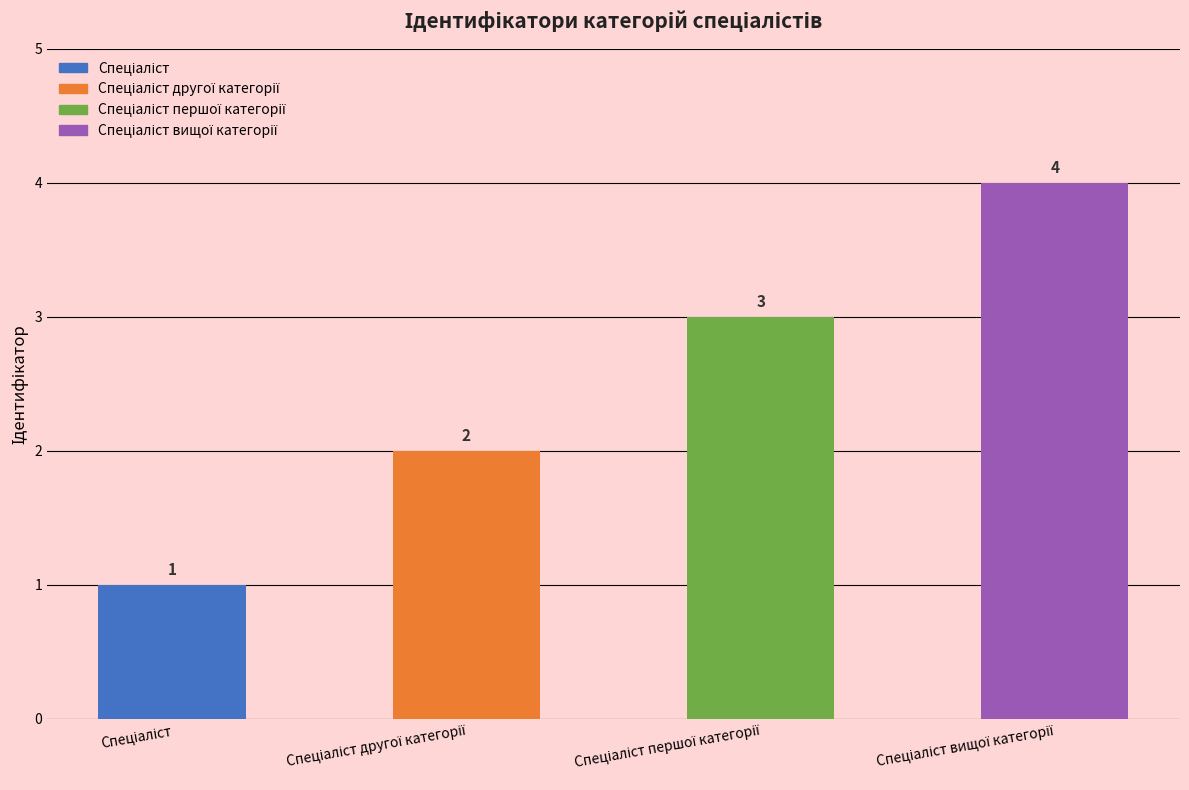

What is the value of the 1st bar from the left?

1